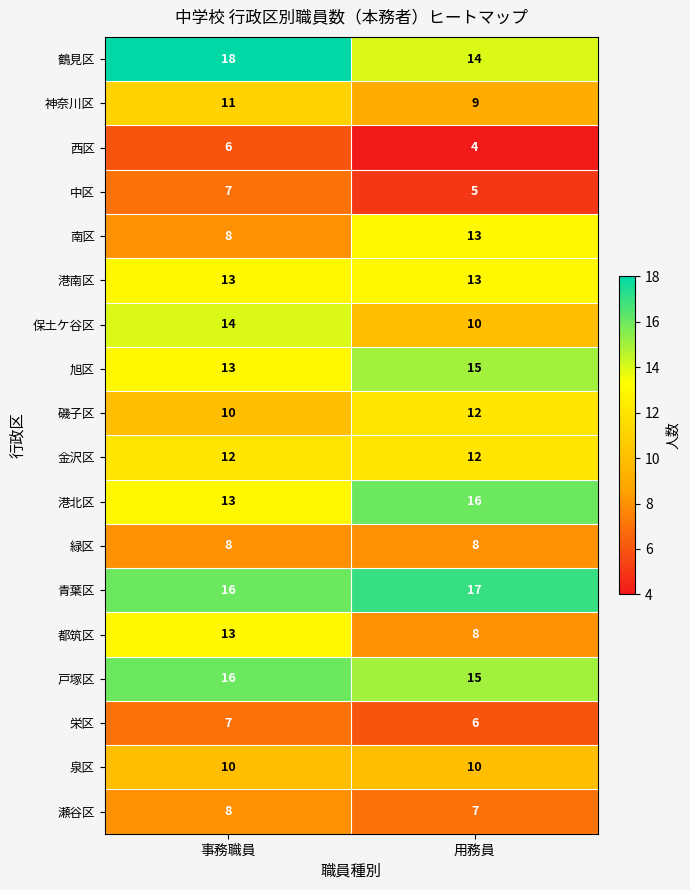

What is the sum of the 港北区 values at 事務職員 and 用務員?

29